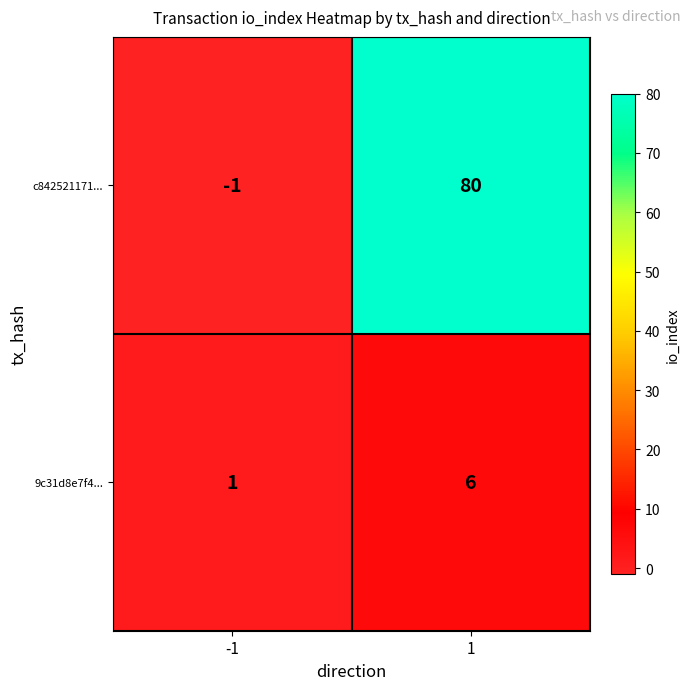

What is the difference between the highest and lowest values at -1?

2